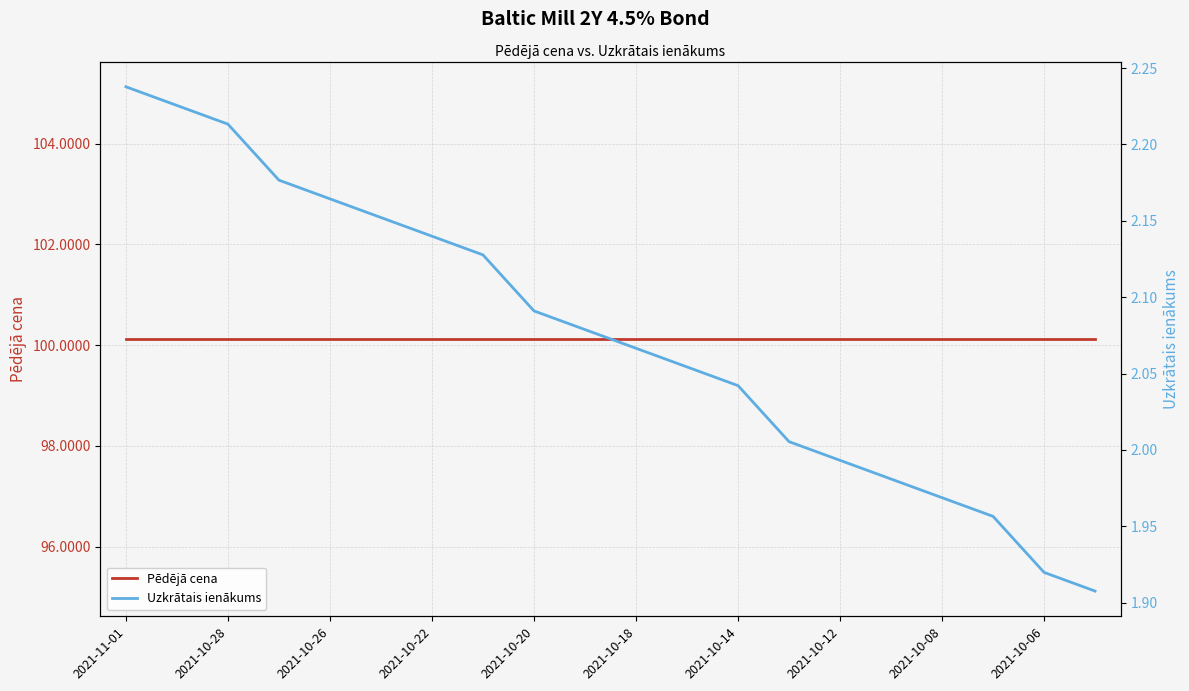

True or false: Pēdējā cena has more than 1 interior local peaks.

False